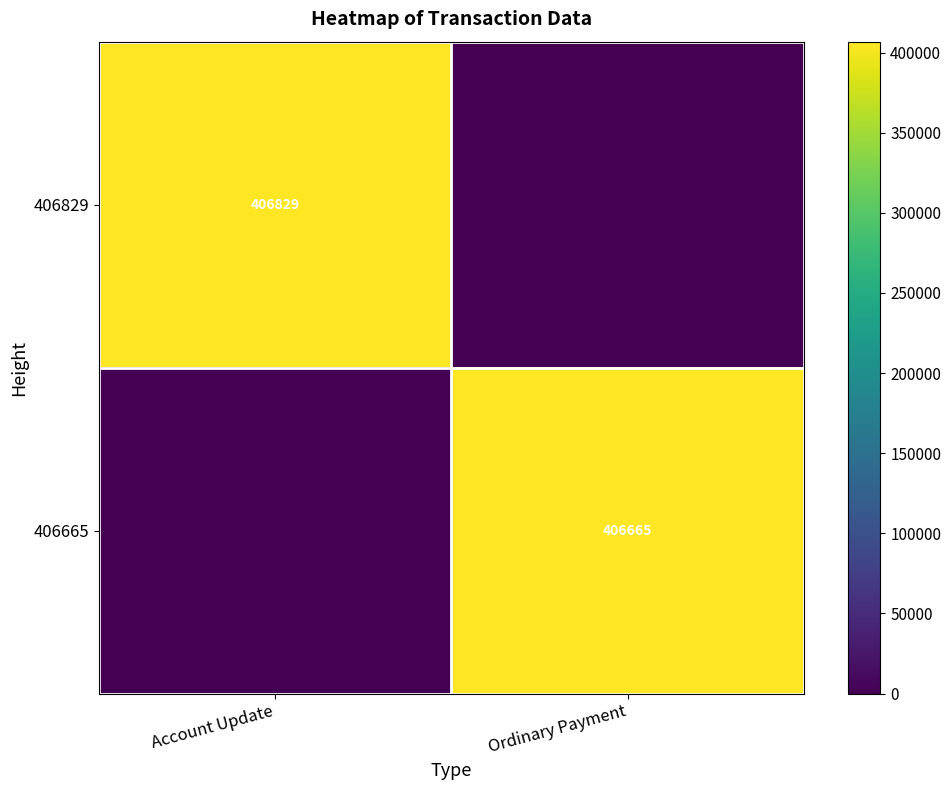

Which label corresponds to the largest value in the chart?

Account Update